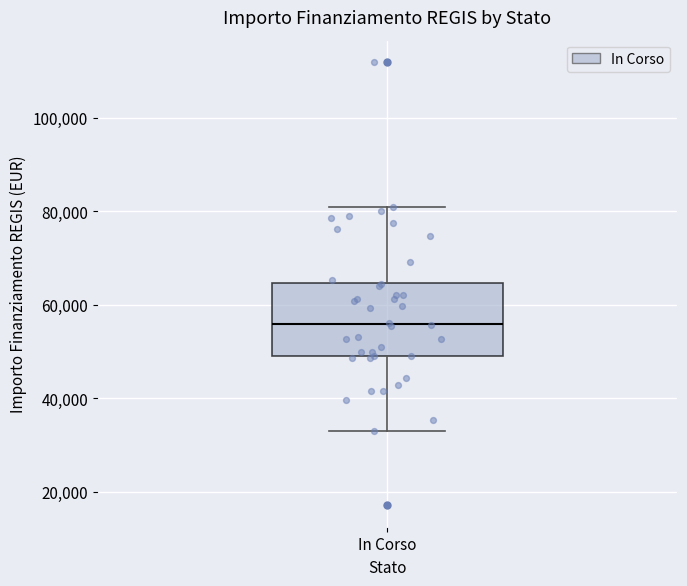

Transcribe this box plot: give where the median line is, the range the box spans, and where the two whiskers end, as read against the y-axis. The values are not printed on the chart, so give them approximately, as read against the axis.

median 56000, box 50000 to 64000, whiskers 32000 to 80000